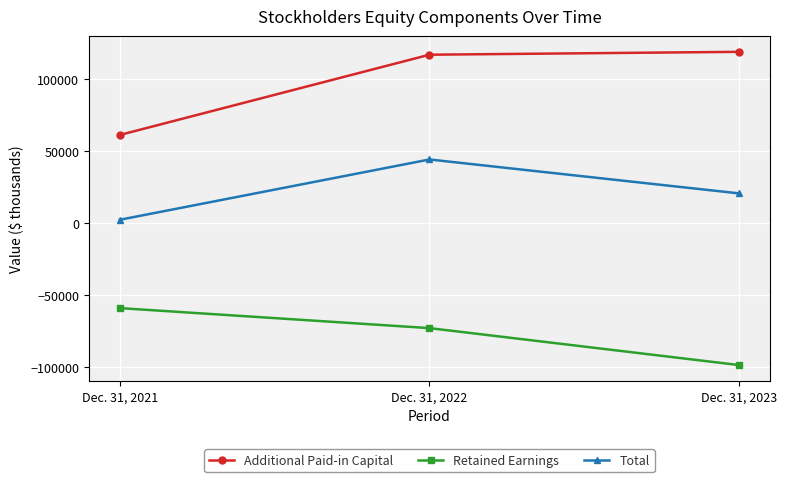

At which label does Retained Earnings first exceed -72786?

Dec. 31, 2021